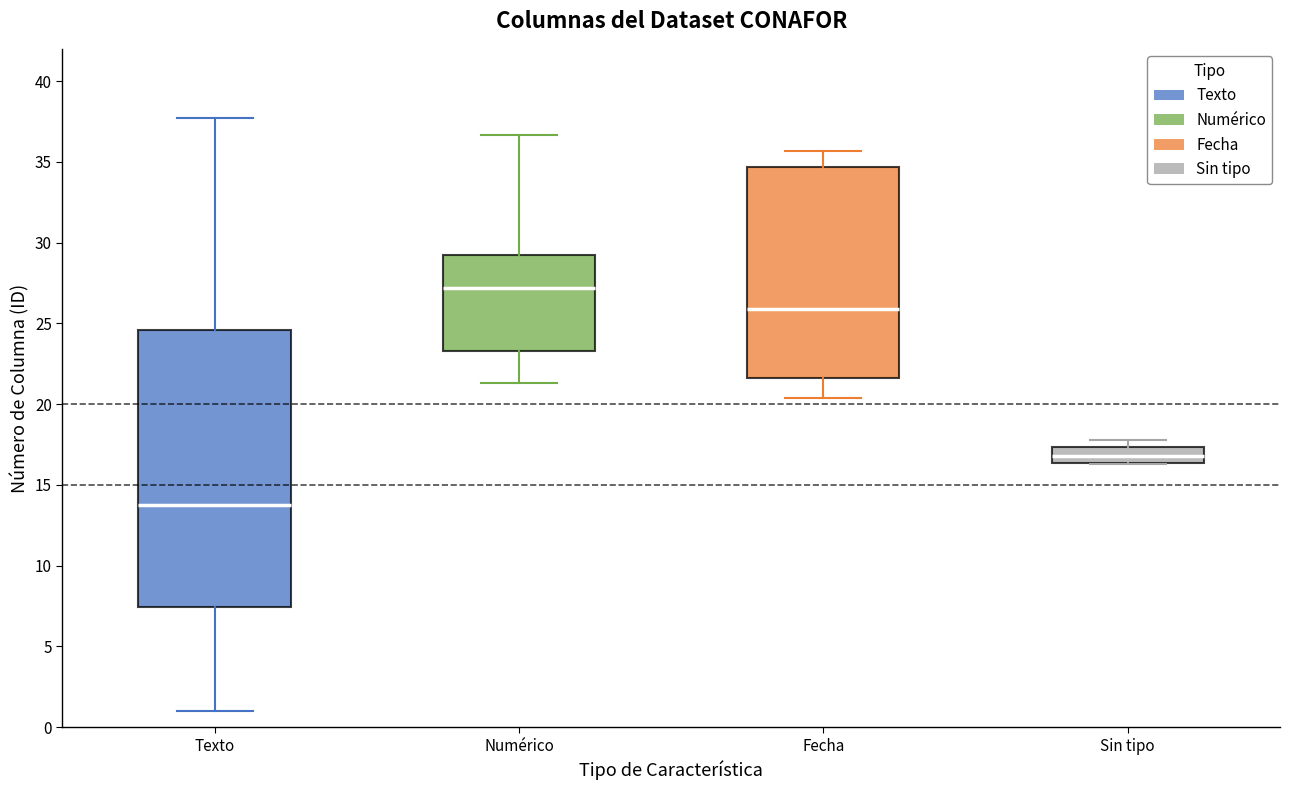

Reading left to right, read every box against the y-axis: the position of its median line, the range the box covers, and the ends of its whiskers. The values are not printed on the chart, so give them approximately, as read against the axis.

Texto: median 14.0, box 7.5 to 24.5, whiskers 1.0 to 37.5
Numérico: median 27.0, box 23.5 to 29.0, whiskers 21.5 to 36.5
Fecha: median 26.0, box 21.5 to 34.5, whiskers 20.5 to 35.5
Sin tipo: median 17.0, box 16.5 to 17.5, whiskers 16.5 to 18.0